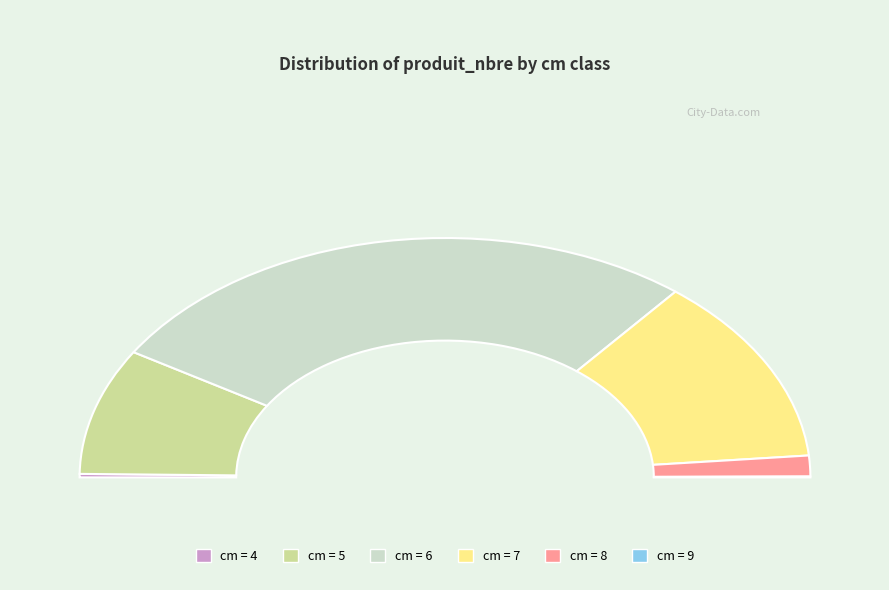

To the nearest percent, what portion does 6 represent?

54%